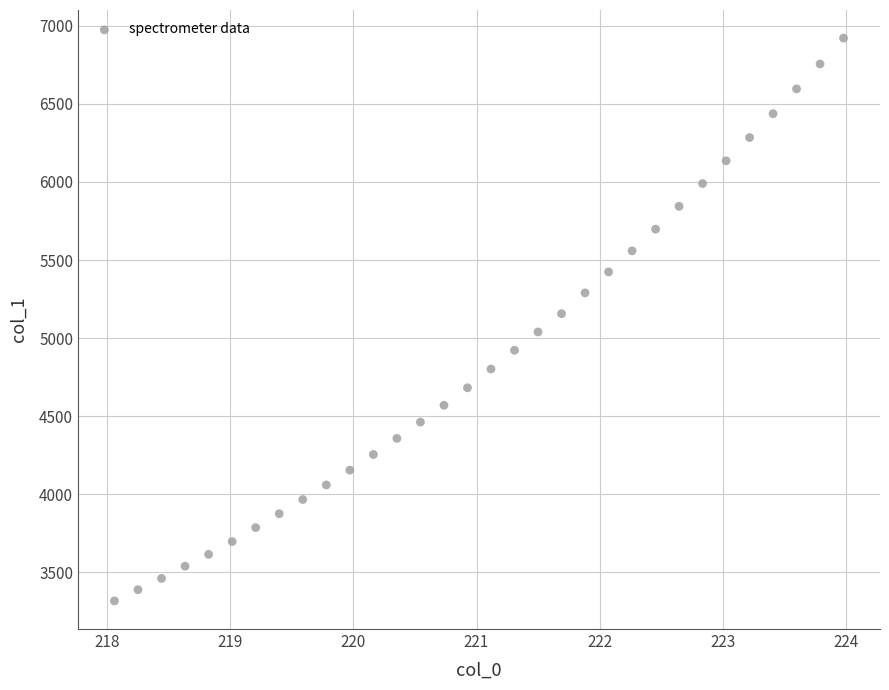

What is the range of X values (max minus min)?

5.9